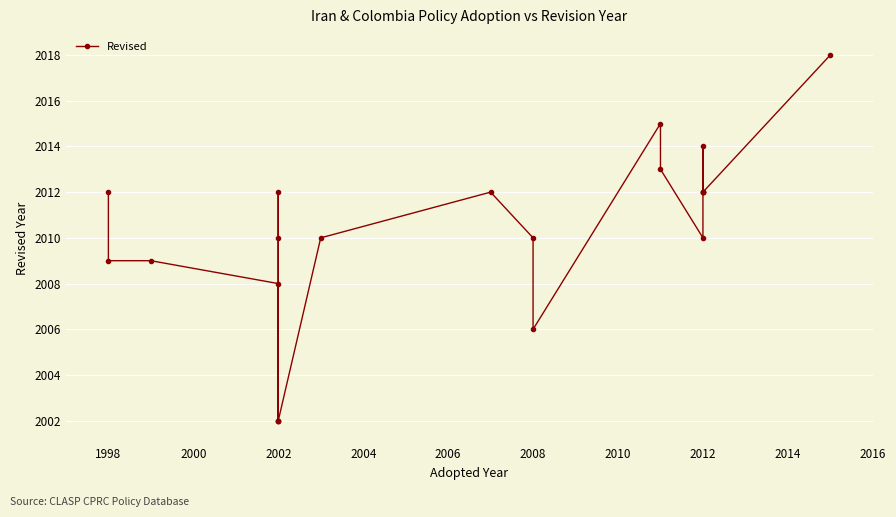

Is it true that the value at 2002 is 2008?

True